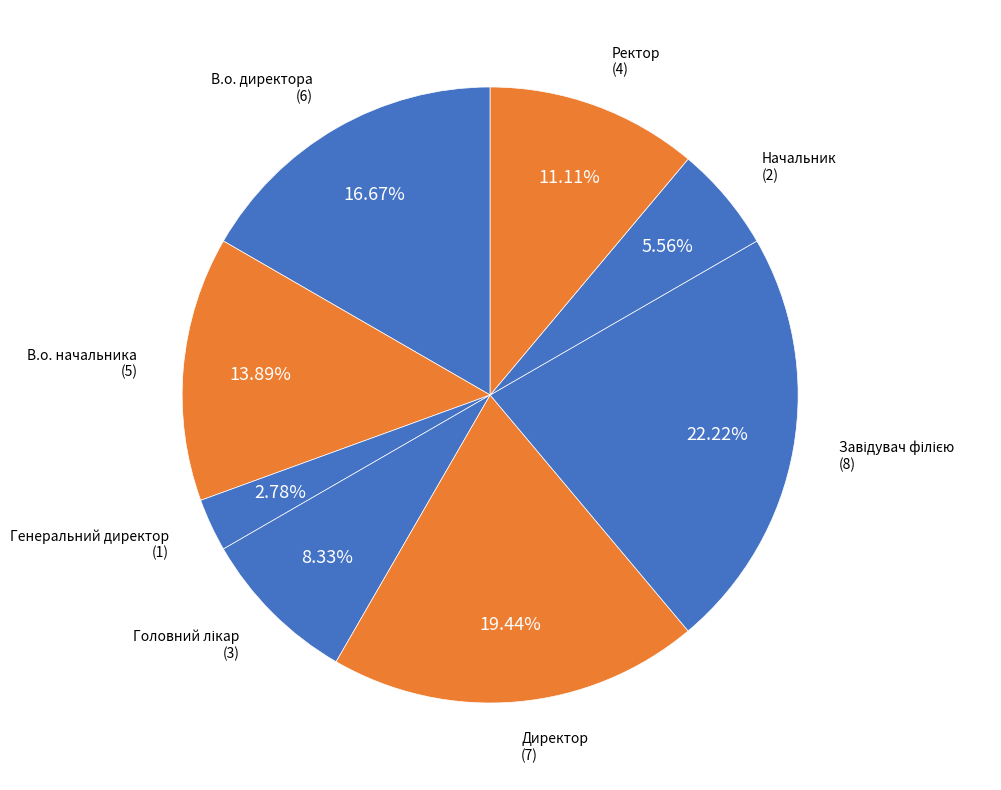

Does В.о. директора account for over 50% of the chart?

No